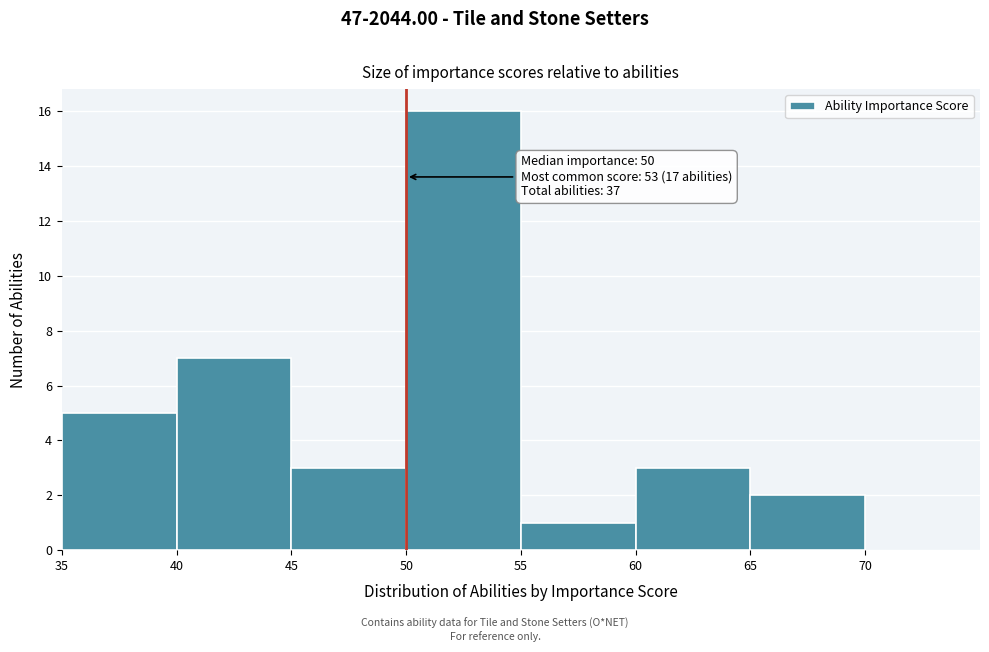

Over which range of the x-axis is the bar tallest?

50 to 55